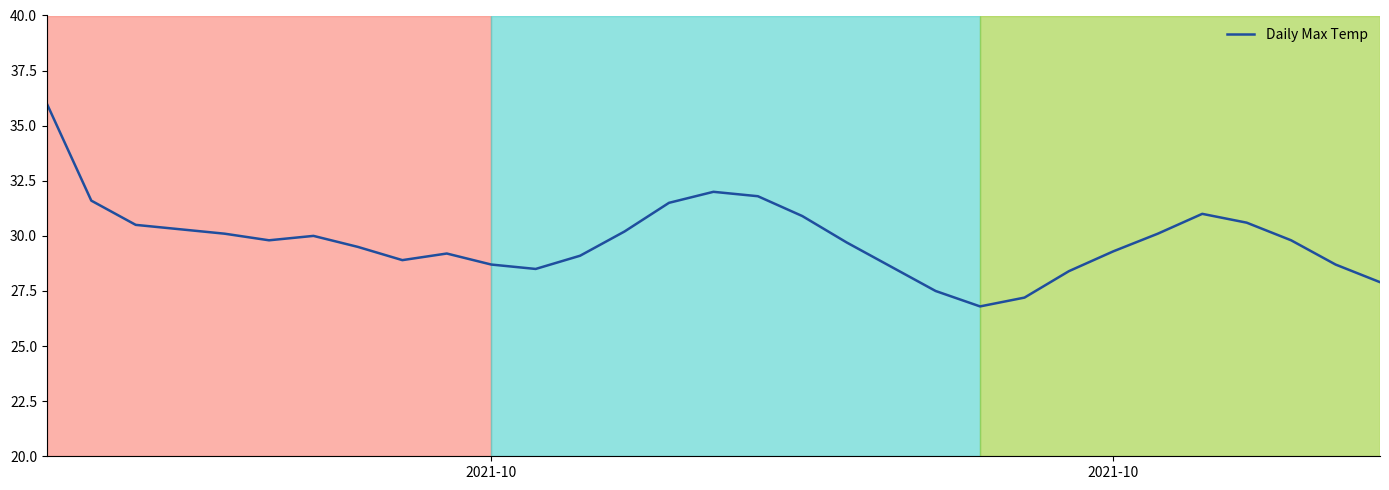

What is the difference between the maximum and minimum values?

9.2